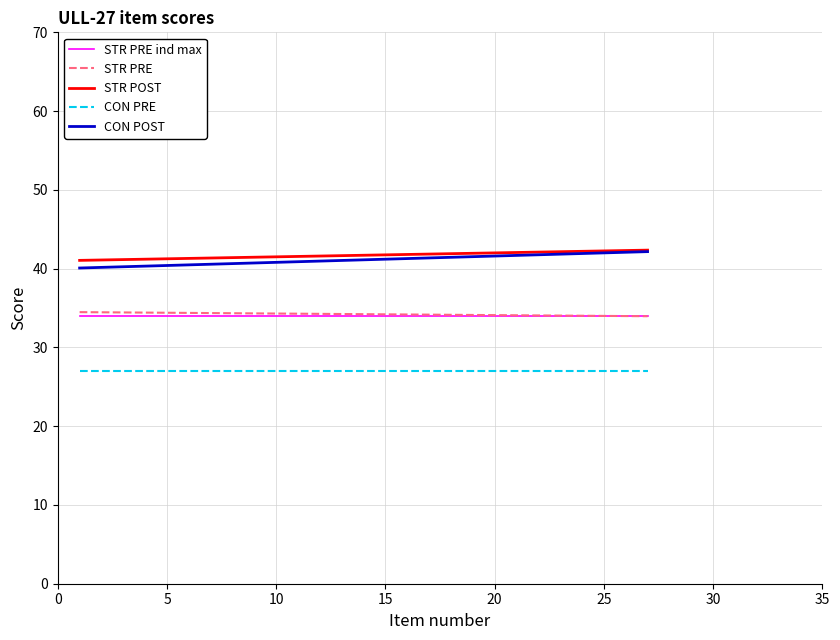

True or false: STR POST and CON PRE cross at least once.

False